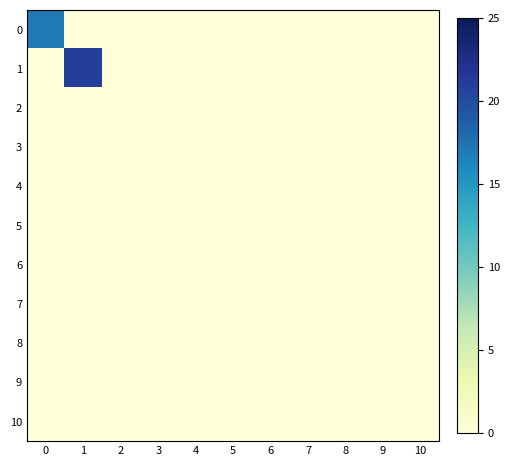

Reading left to right, list all the values displayed in this chart.

0: 0=17	1=0	2=0	3=0	4=0	5=0	6=0	7=0	8=0	9=0	10=0
1: 0=0	1=21	2=0	3=0	4=0	5=0	6=0	7=0	8=0	9=0	10=0
2: 0=0	1=0	2=0	3=0	4=0	5=0	6=0	7=0	8=0	9=0	10=0
3: 0=0	1=0	2=0	3=0	4=0	5=0	6=0	7=0	8=0	9=0	10=0
4: 0=0	1=0	2=0	3=0	4=0	5=0	6=0	7=0	8=0	9=0	10=0
5: 0=0	1=0	2=0	3=0	4=0	5=0	6=0	7=0	8=0	9=0	10=0
6: 0=0	1=0	2=0	3=0	4=0	5=0	6=0	7=0	8=0	9=0	10=0
7: 0=0	1=0	2=0	3=0	4=0	5=0	6=0	7=0	8=0	9=0	10=0
8: 0=0	1=0	2=0	3=0	4=0	5=0	6=0	7=0	8=0	9=0	10=0
9: 0=0	1=0	2=0	3=0	4=0	5=0	6=0	7=0	8=0	9=0	10=0
10: 0=0	1=0	2=0	3=0	4=0	5=0	6=0	7=0	8=0	9=0	10=0